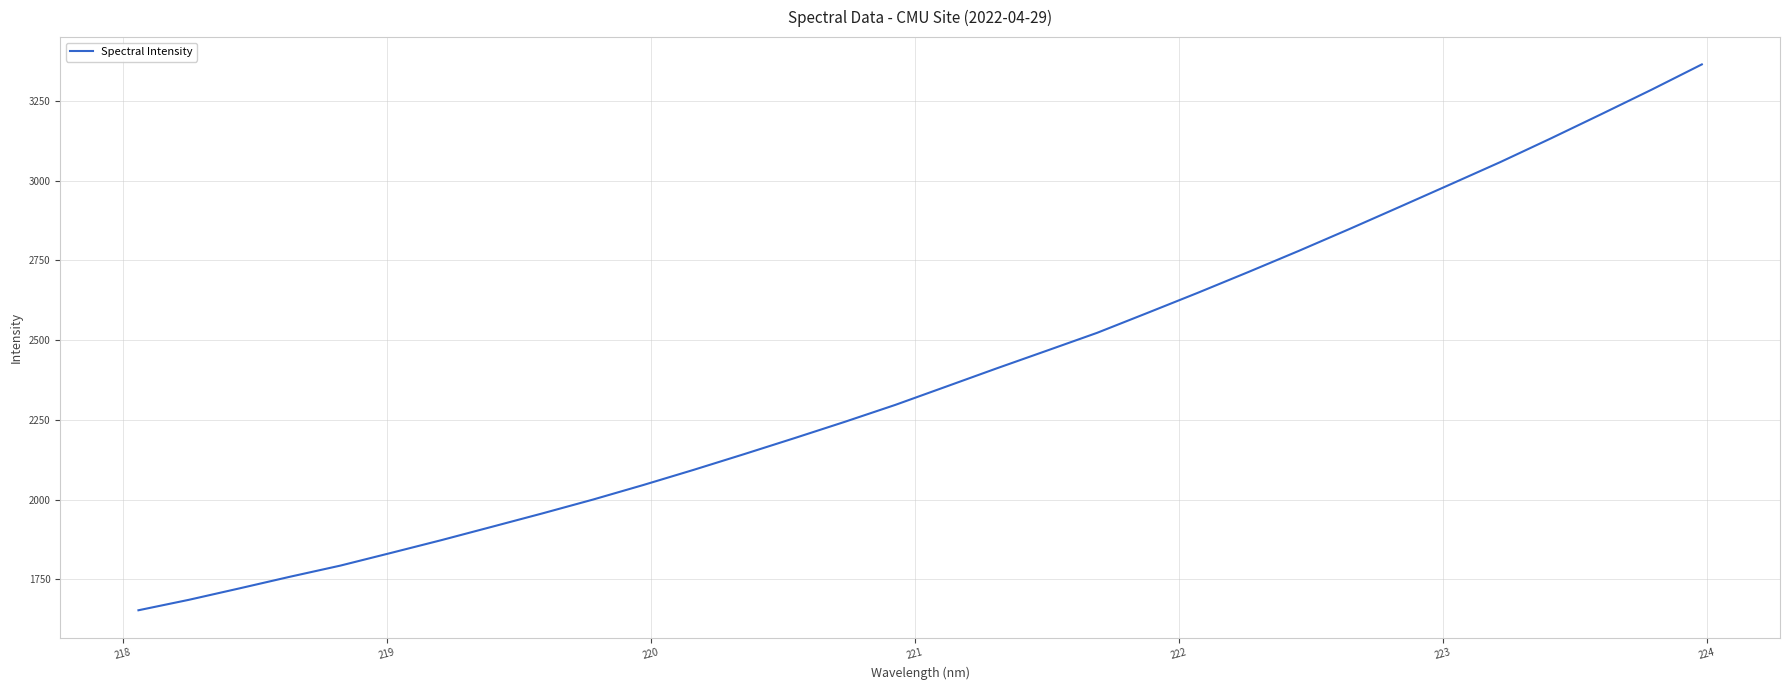

What is the minimum value shown in the chart?

1652.7